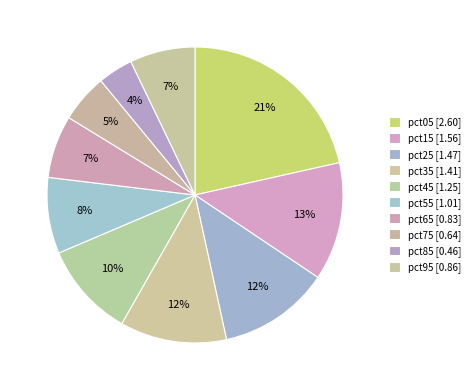

How many segments does this pie chart have?

10